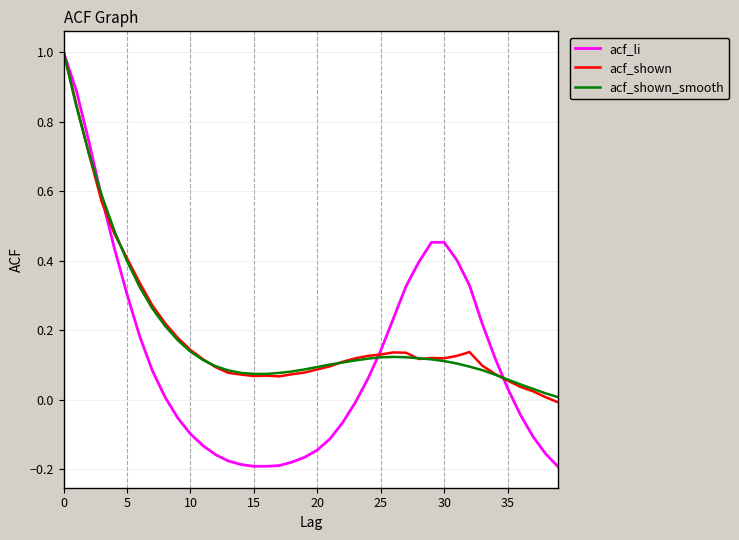

What is the maximum value for acf_shown_smooth?

1.0